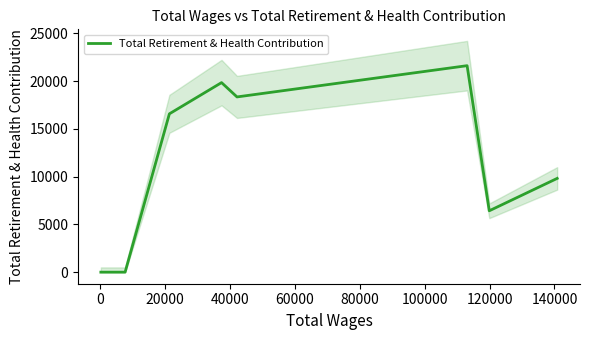

How many categories are shown in the chart?

9